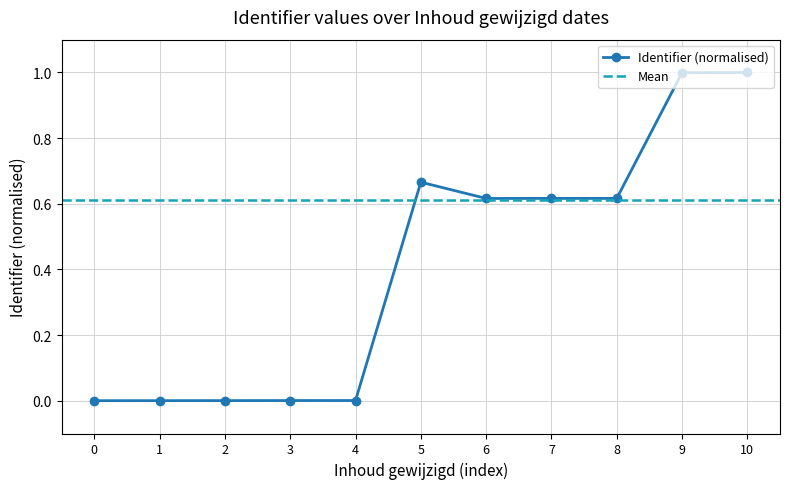

True or false: the data has more than 1 interior local peaks.

True